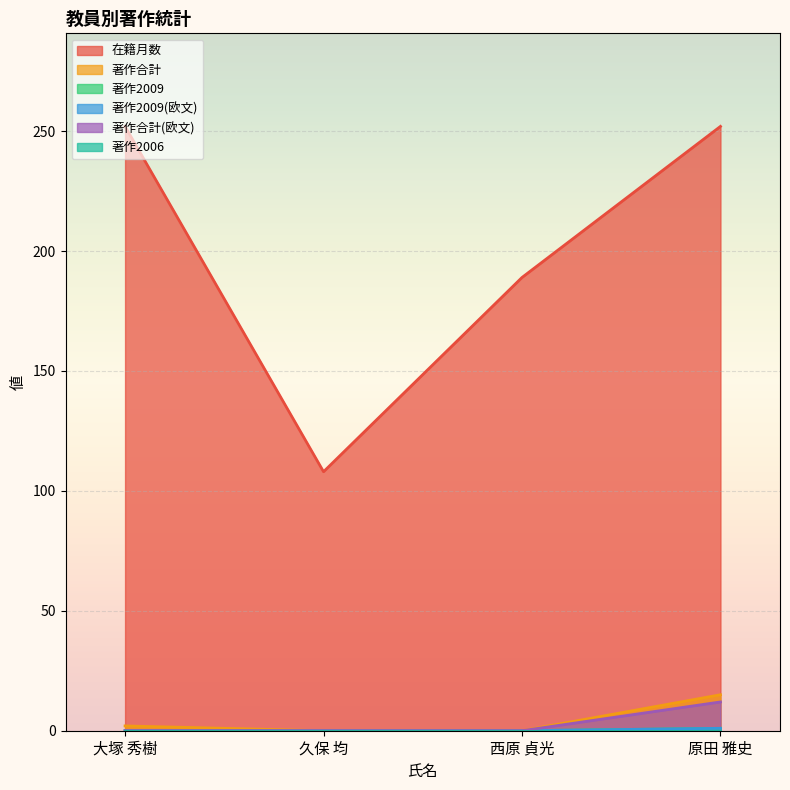

What is the total value across all series at 久保 均?

108